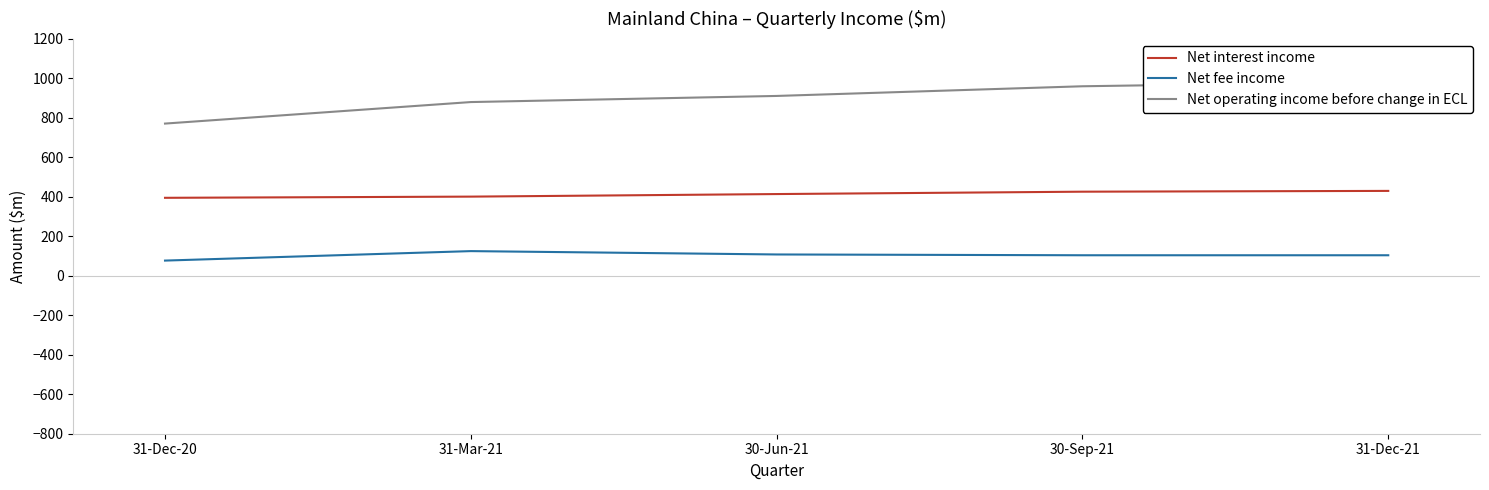

Which category has the lowest value in the Net interest income series?

31-Dec-20